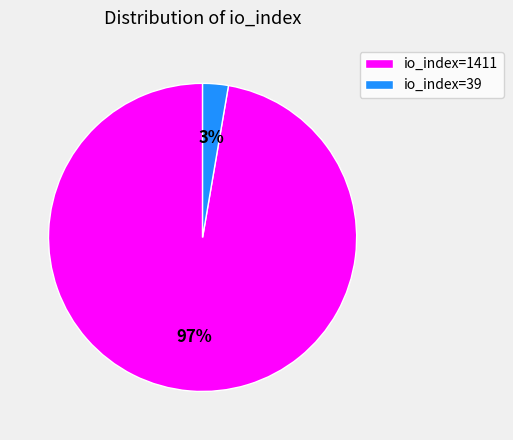

To the nearest percent, what percentage of the pie is io_index=39?

3%